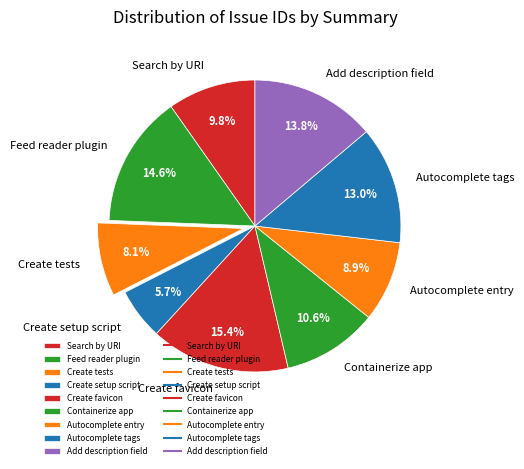

What is the ratio of the value at Feed reader plugin to the value at Create favicon?

0.9